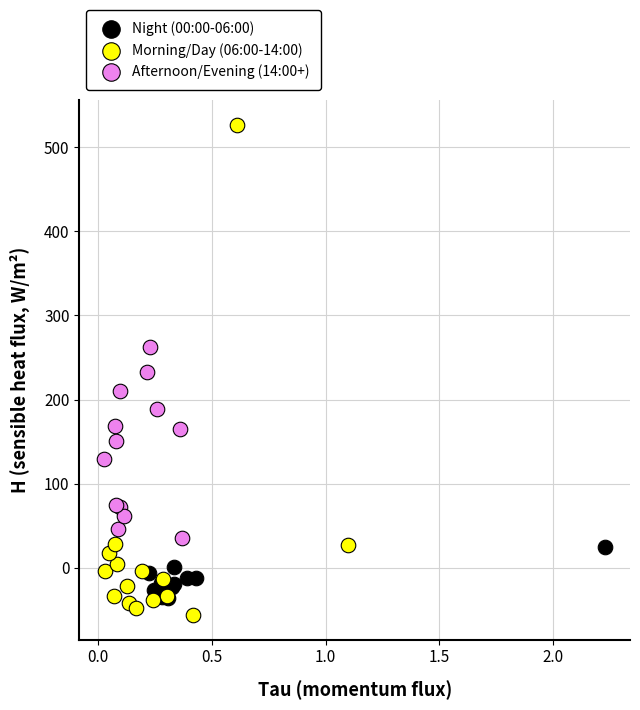

Which series contains the lowest Y value?

Morning/Day (06:00-14:00)